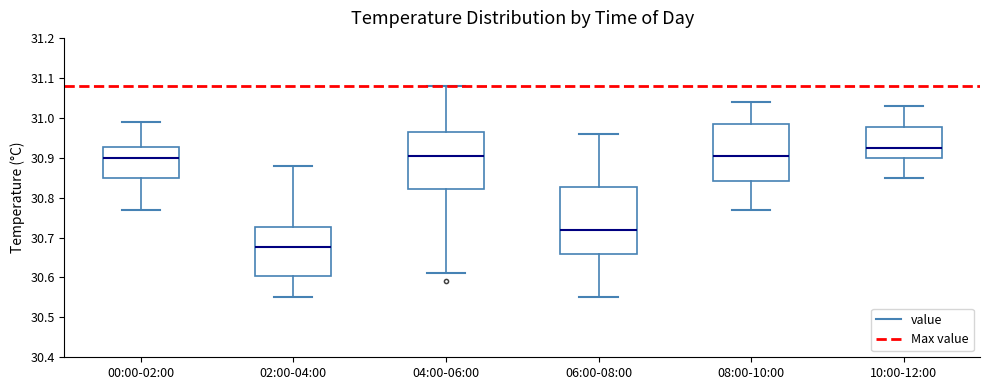

Reading left to right, transcribe this box plot: for each box, give where its median line is, the range the box spans, and where its two whiskers end, as read against the y-axis. The values are not printed on the chart, so give them approximately, as read against the axis.

00:00-02:00: median 30.90, box 30.85 to 30.93, whiskers 30.77 to 30.99
02:00-04:00: median 30.68, box 30.60 to 30.73, whiskers 30.55 to 30.88
04:00-06:00: median 30.91, box 30.82 to 30.97, whiskers 30.61 to 31.08
06:00-08:00: median 30.72, box 30.66 to 30.83, whiskers 30.55 to 30.96
08:00-10:00: median 30.91, box 30.84 to 30.99, whiskers 30.77 to 31.04
10:00-12:00: median 30.93, box 30.90 to 30.98, whiskers 30.85 to 31.03